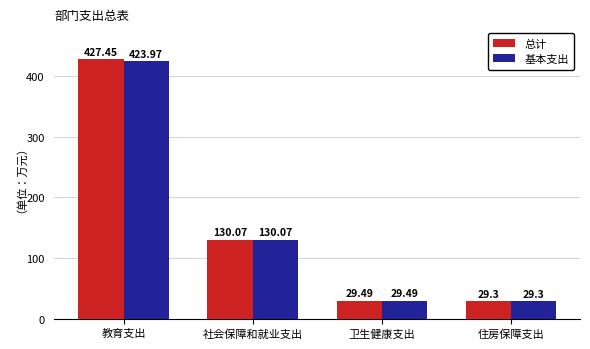

How many data points in 总计 are less than 130?

2